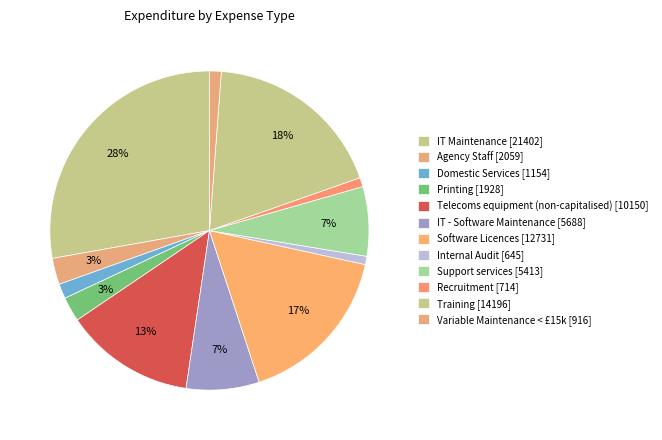

True or false: IT - Software Maintenance accounts for 7% of the total.

True